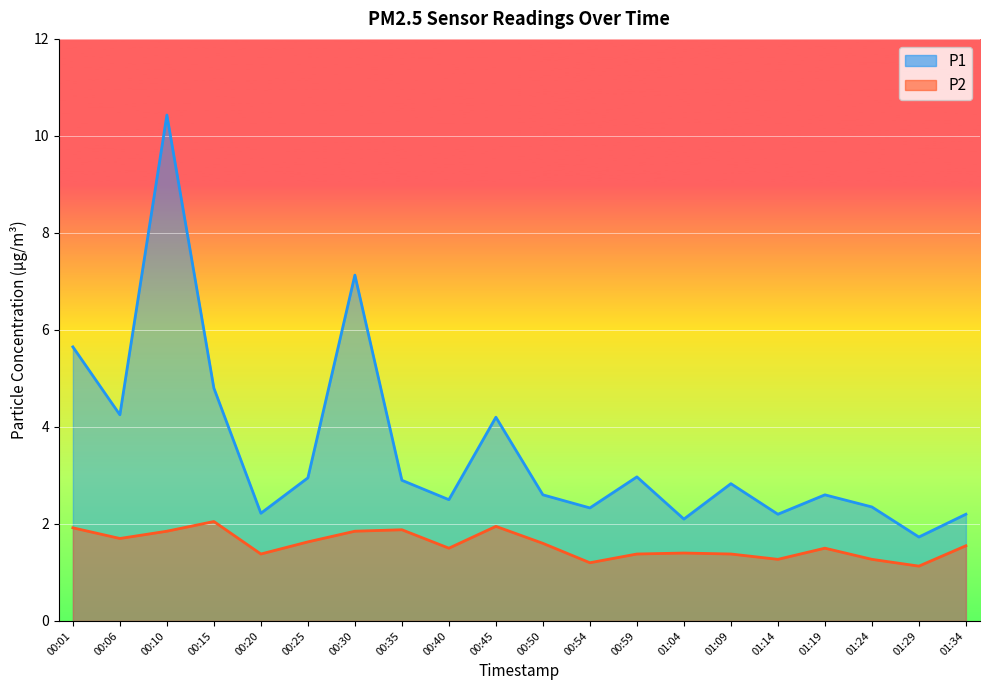

What is the spread (max minus min) of values at 00:40?

1.0